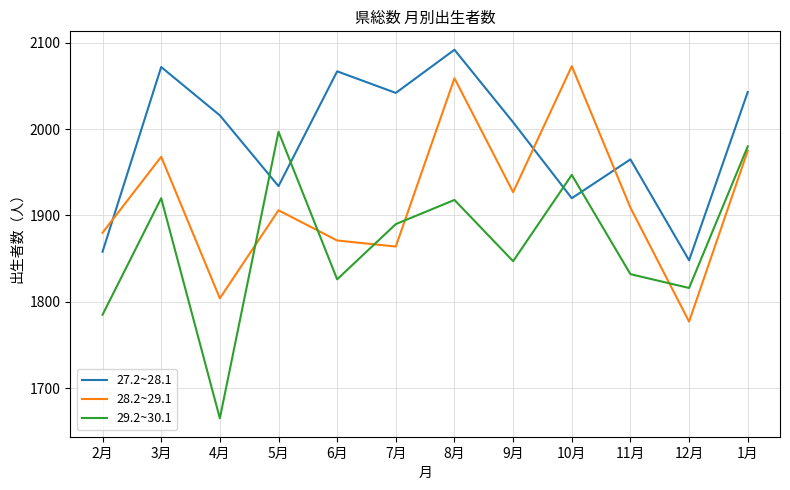

How many interior local valleys does the 28.2~29.1 series have?

4